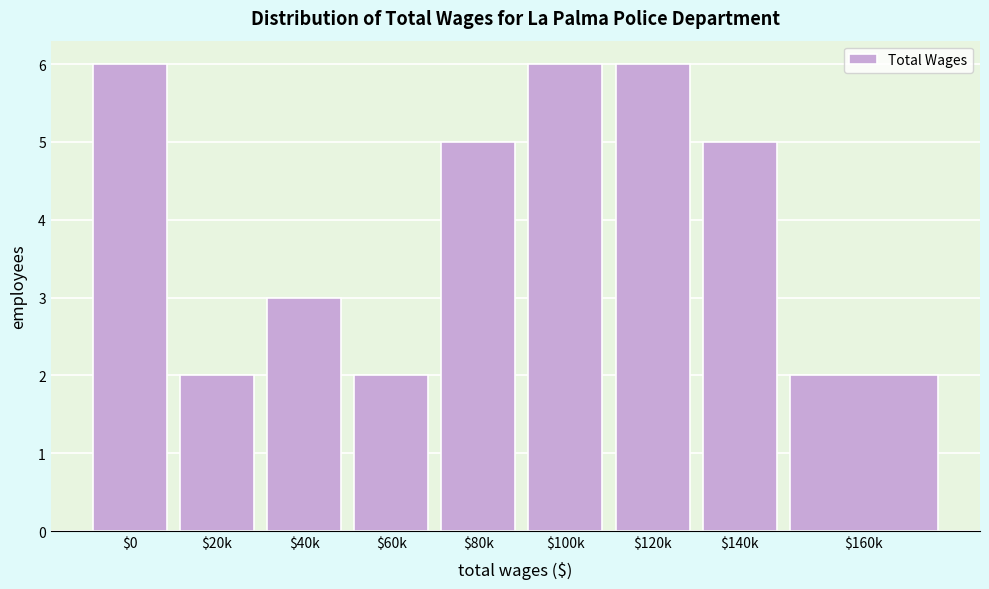

Reading left to right, list all the values displayed in this chart.

6	2	3	2	5	6	6	5	2